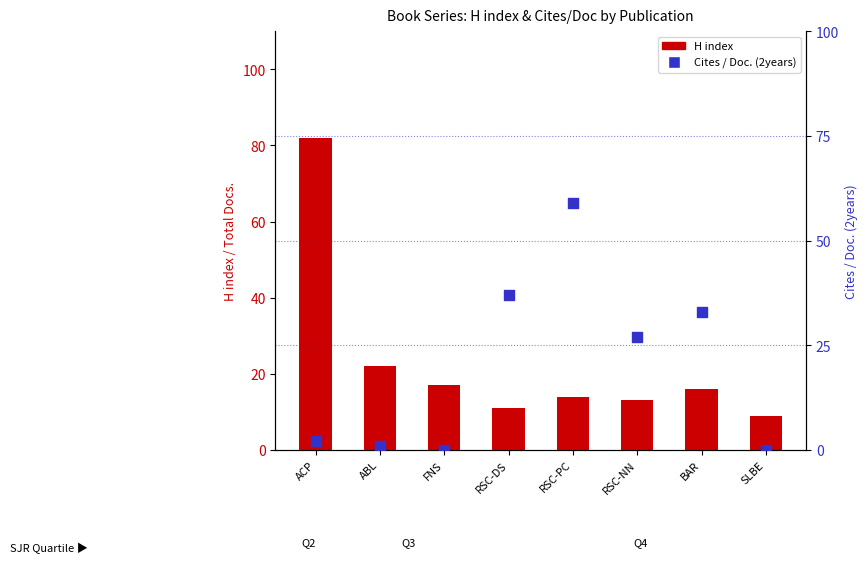

What is the total value across all series at RSC-NN?

40